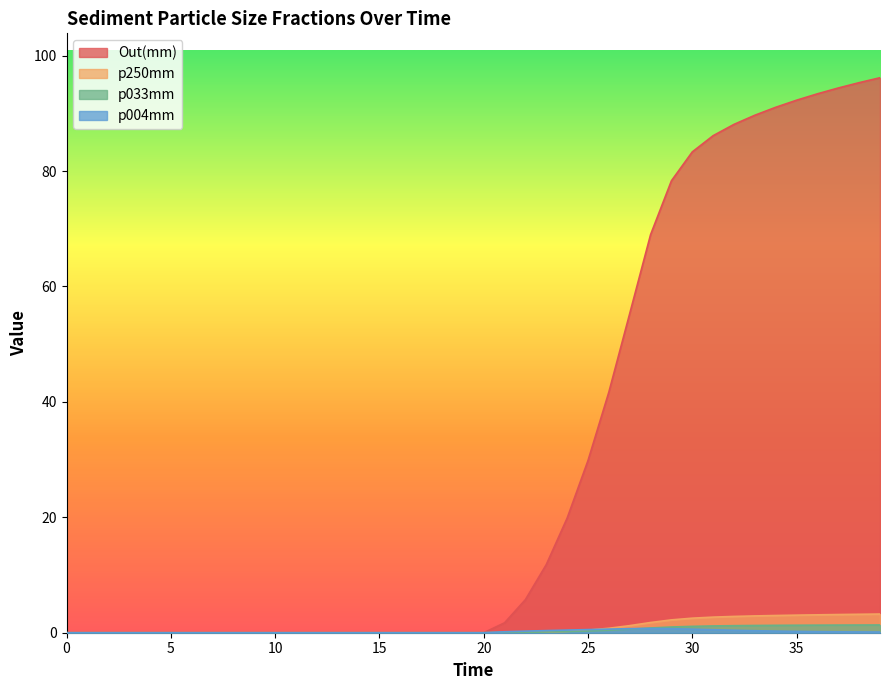

How many lines are shown in the chart?

4